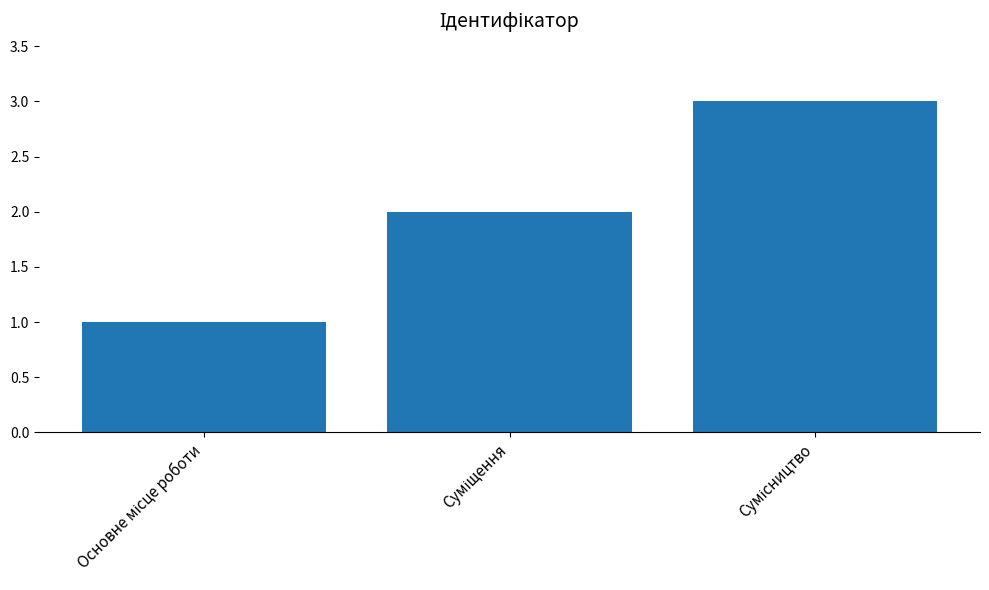

What is the value of the 1st bar from the left?

1